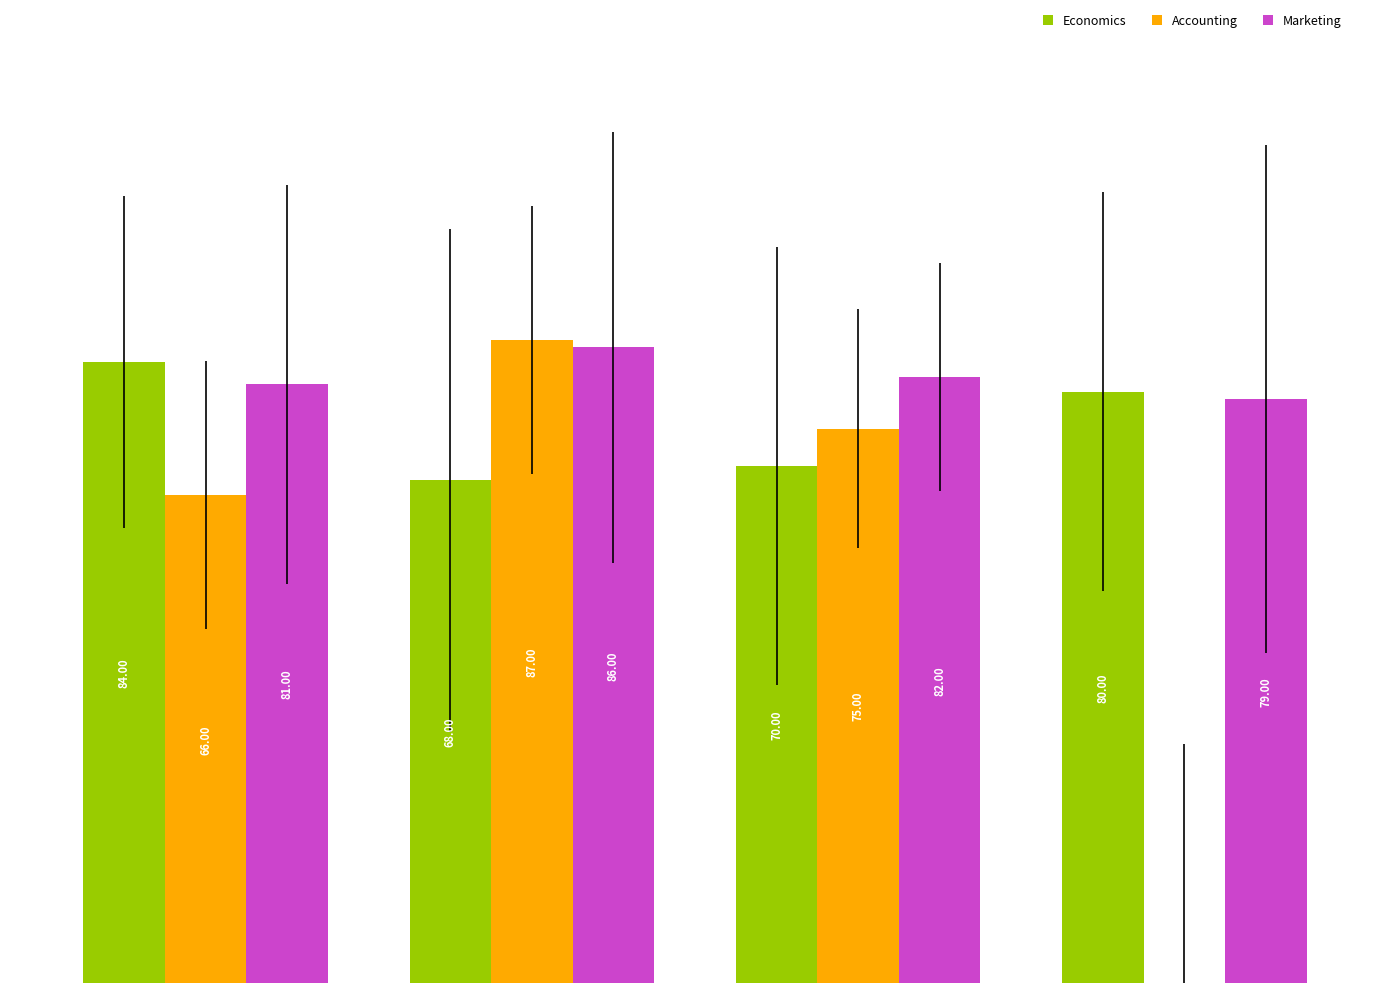

Which series has the largest total across all categories?

Marketing